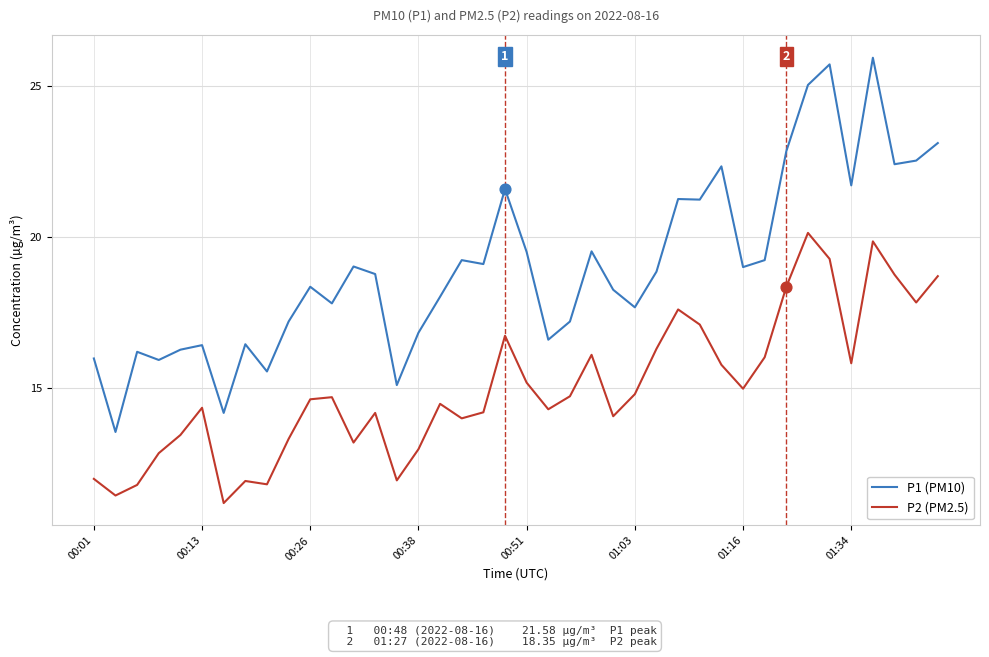

Which series has the largest range (max minus min)?

P1 (PM10)